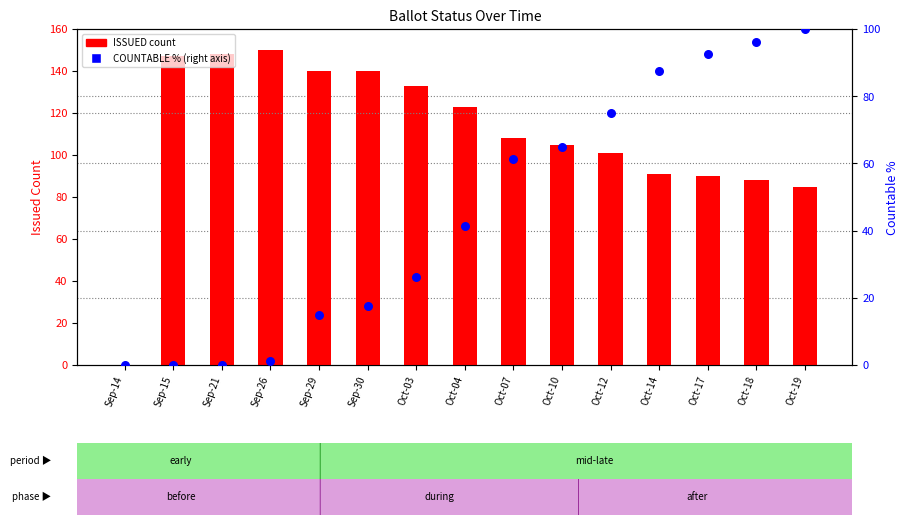

At how many categories does at least one series exceed 147?

2